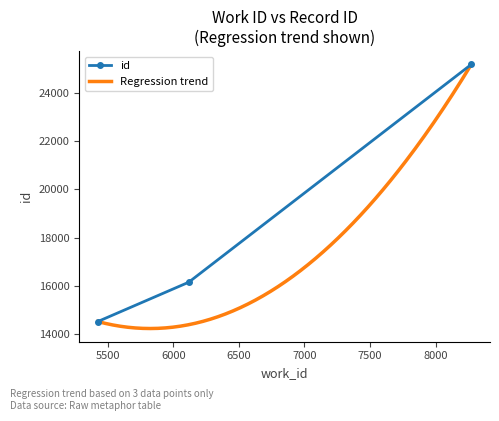

How many values exceed 16161?

1